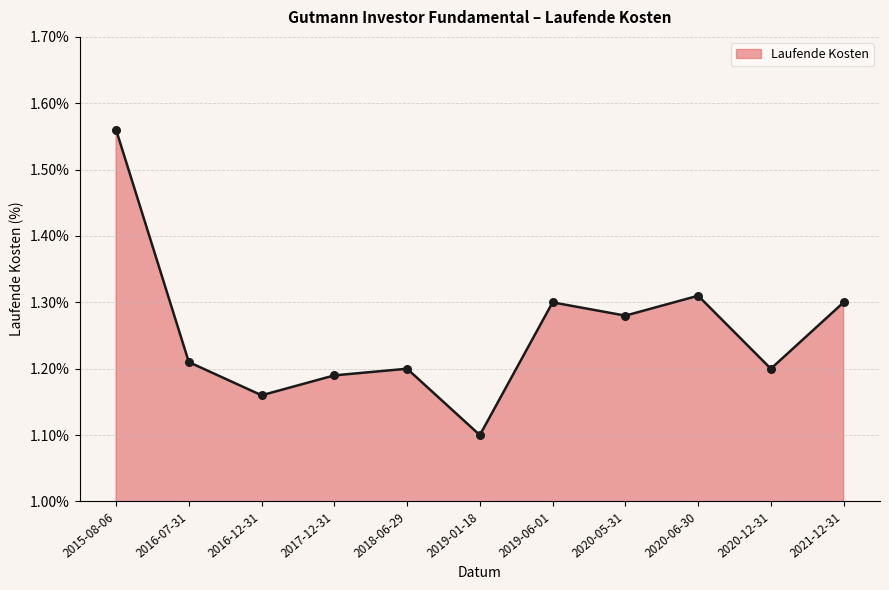

Which has a higher value, 2019-06-01 or 2017-12-31?

2019-06-01